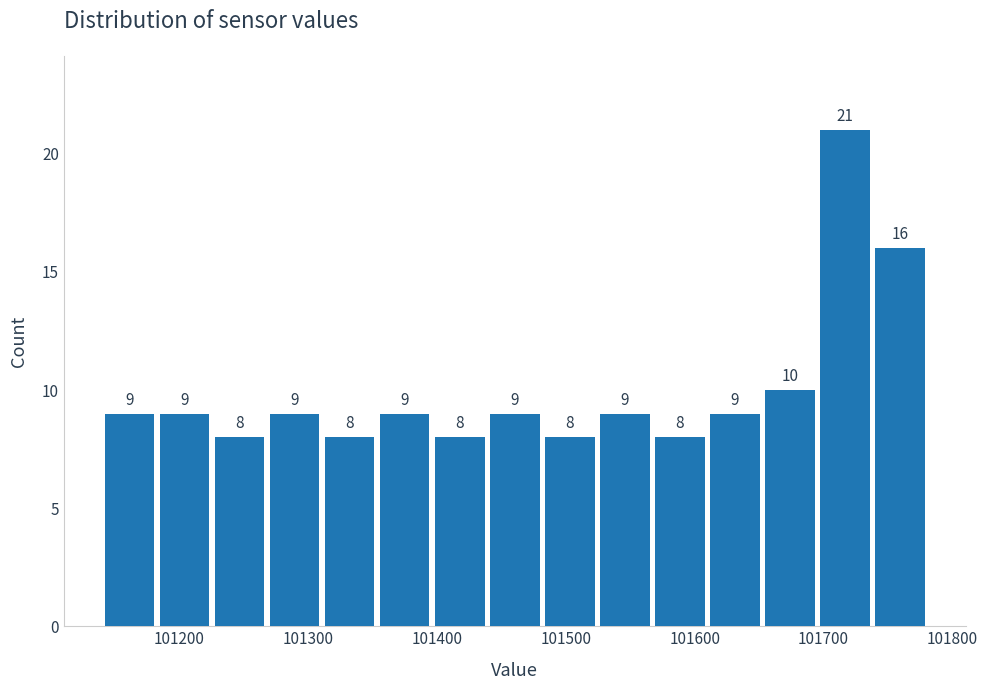

Reading left to right, list every bar in this chart as the range it spans on the x-axis followed by its height. The bar edges are not printed on the chart, so give them approximately, as read against the axis.

101140 to 101180: 9
101180 to 101230: 9
101230 to 101270: 8
101270 to 101310: 9
101310 to 101350: 8
101350 to 101400: 9
101400 to 101440: 8
101440 to 101480: 9
101480 to 101520: 8
101520 to 101570: 9
101570 to 101610: 8
101610 to 101650: 9
101650 to 101700: 10
101700 to 101740: 21
101740 to 101780: 16